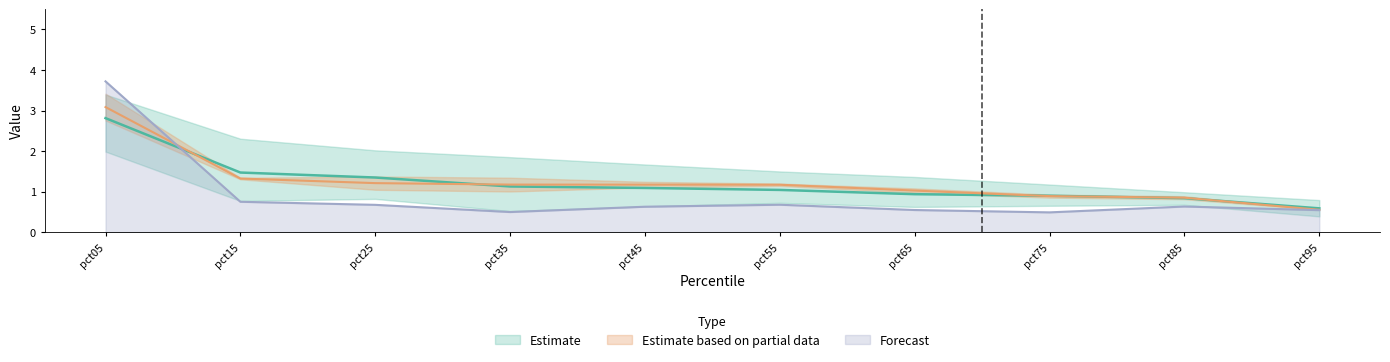

The value of May at pct25 is 1.8. True or false?

False